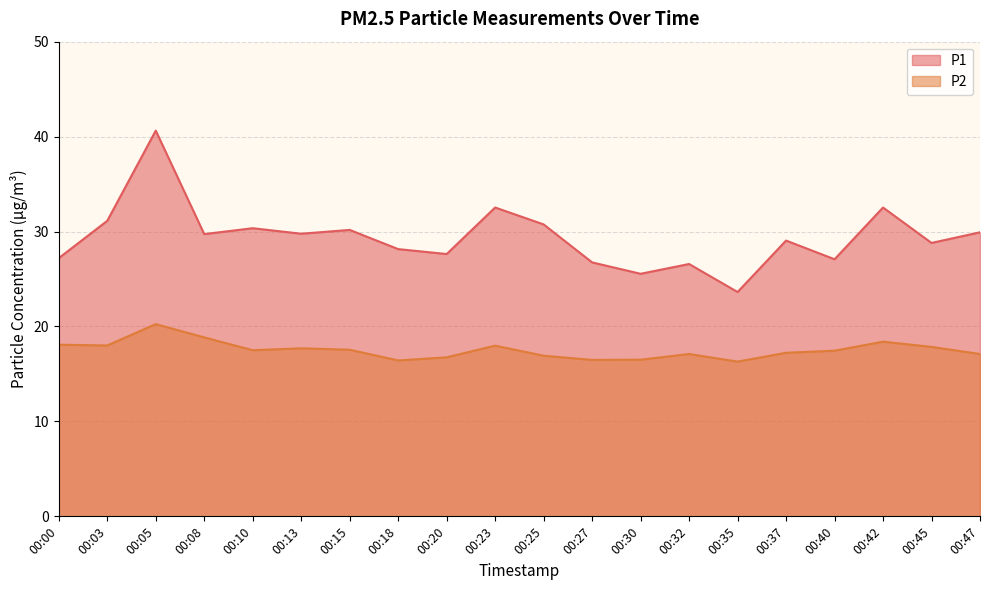

How many values in the P2 series are below 17?

6